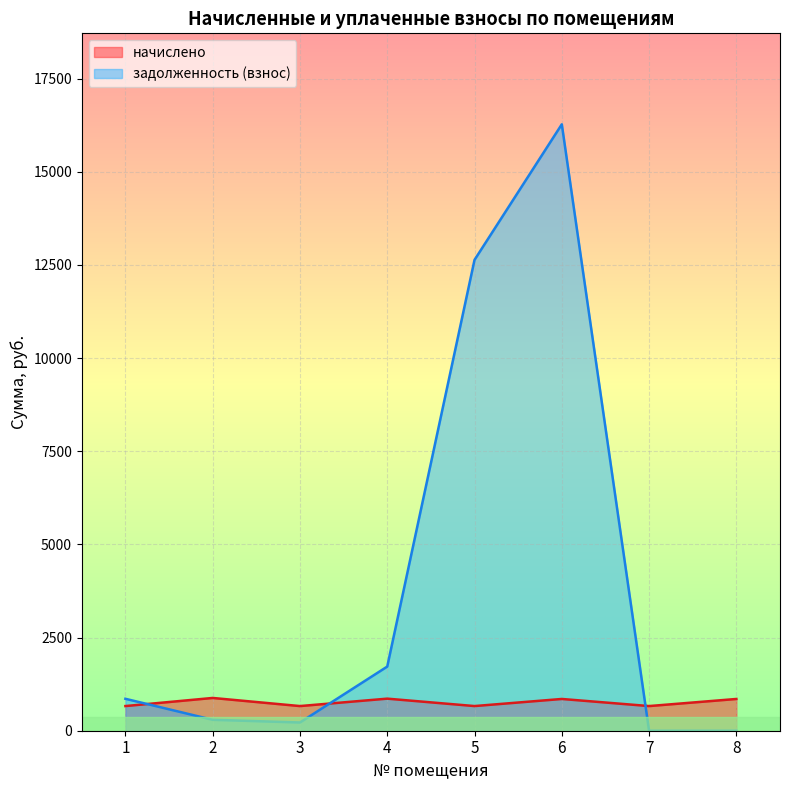

What is the value of the начислено point at the 5th from the left?

661.7